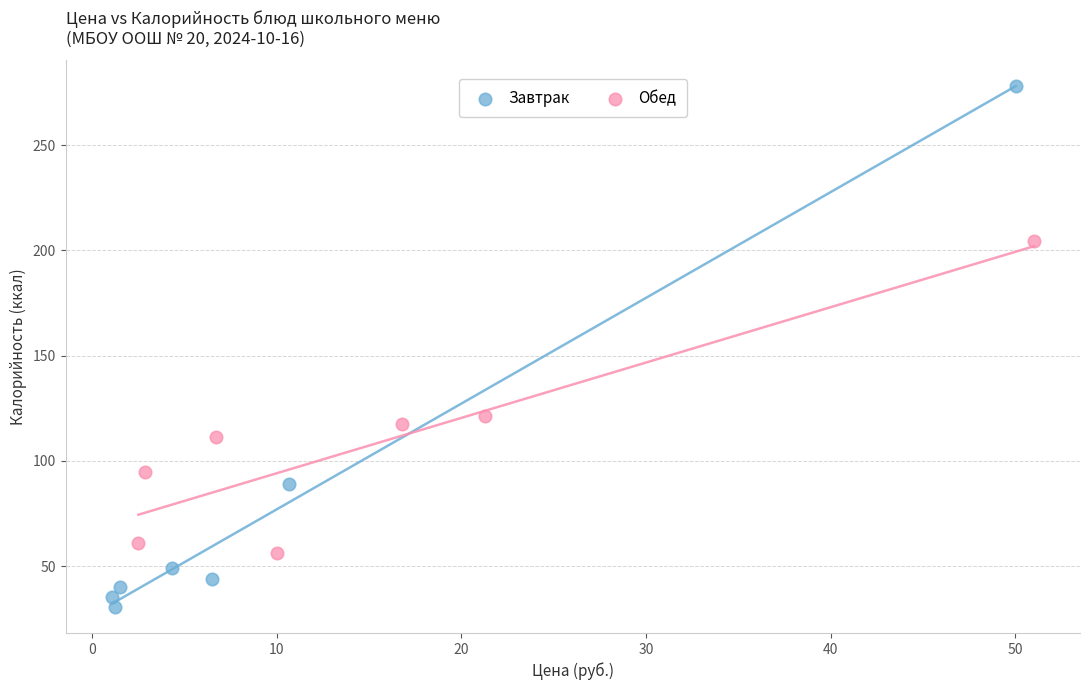

Which series has the widest spread of Y values?

Завтрак